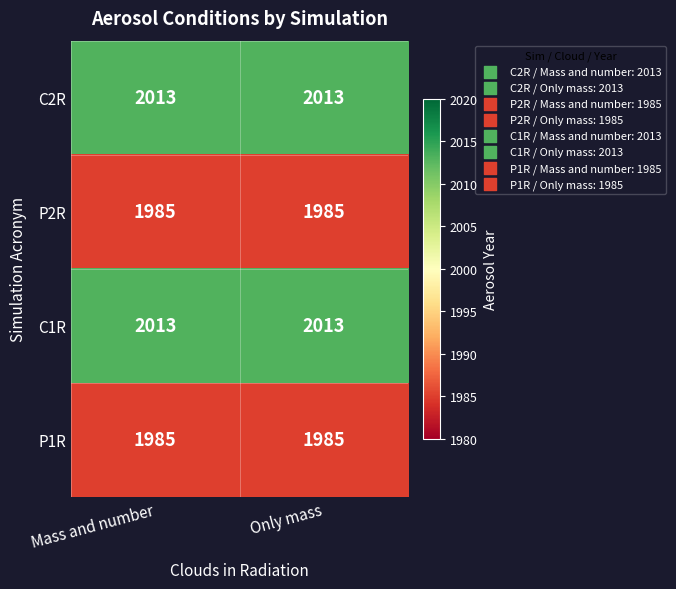

What is the average value of the P1R series?

1985